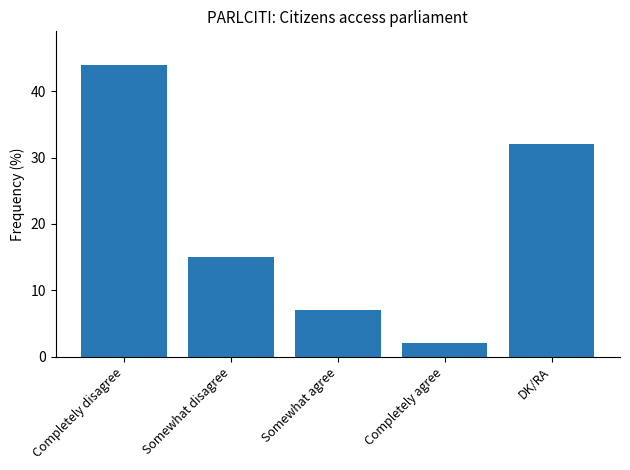

The chart shows a value of 7 at Somewhat agree. True or false?

True